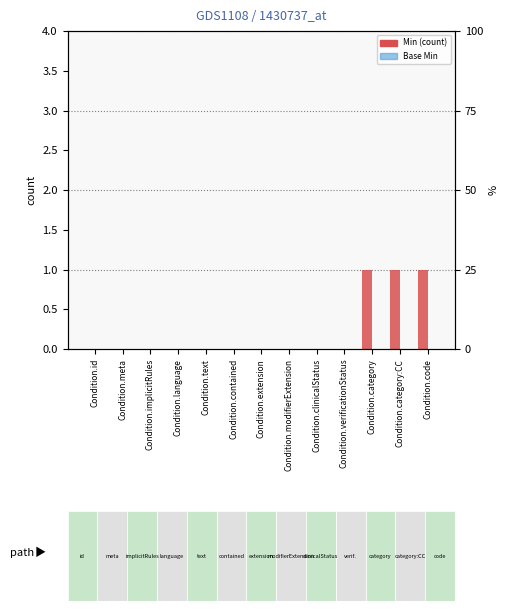

Count the number of data series in this chart.

2